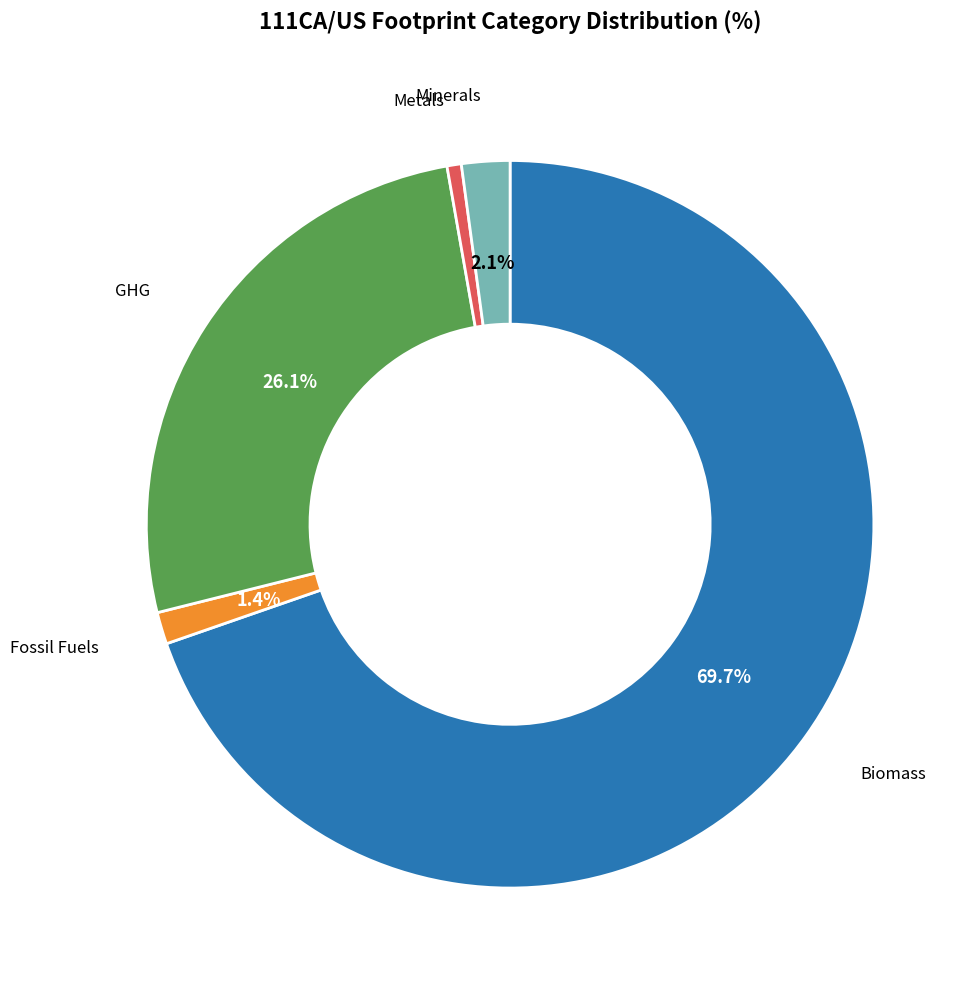

Is there any slice that represents more than half of the pie?

Yes